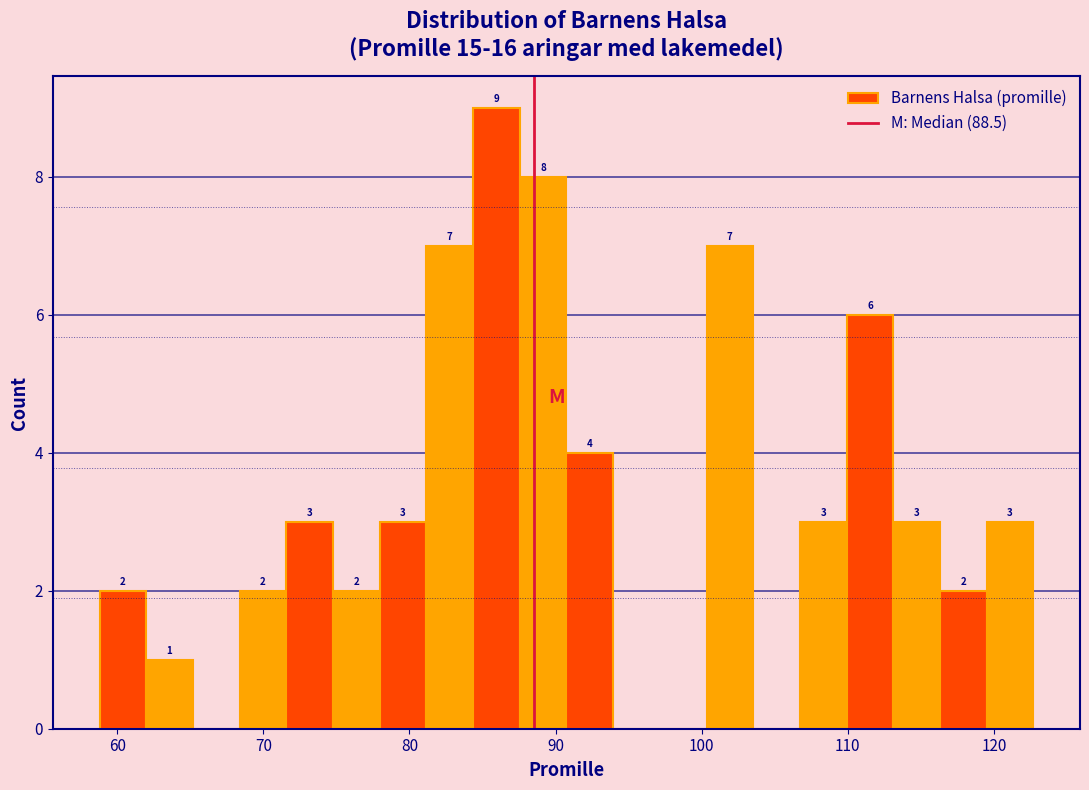

Around what value on the x-axis is the tallest bar? Give the approximate position of its centre, as read against the axis.

86